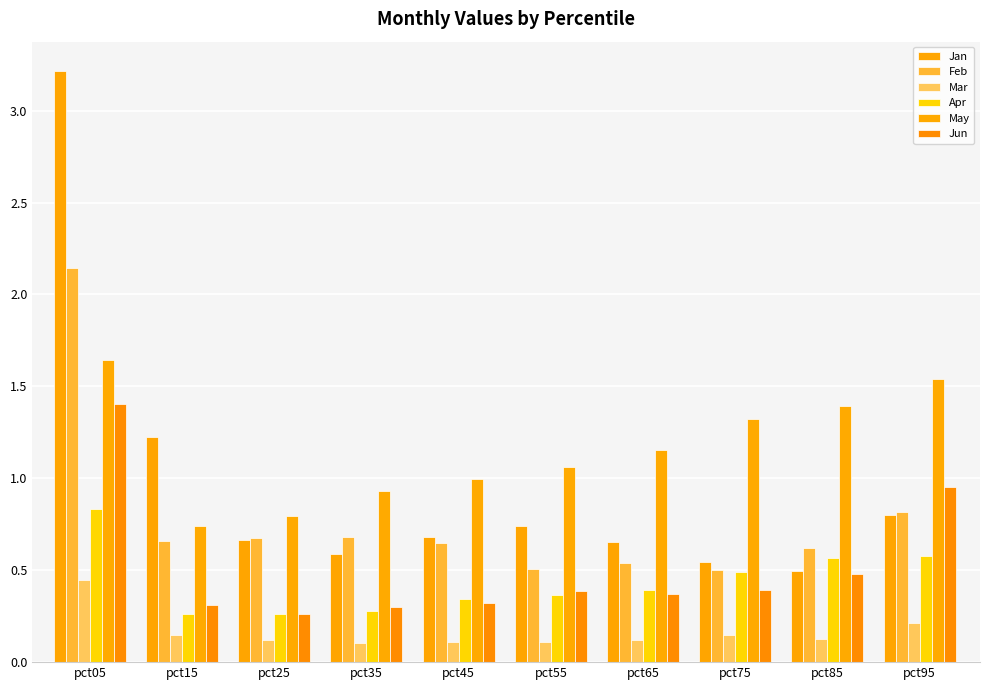

The Apr series shows 0.2 at pct25. True or false?

False